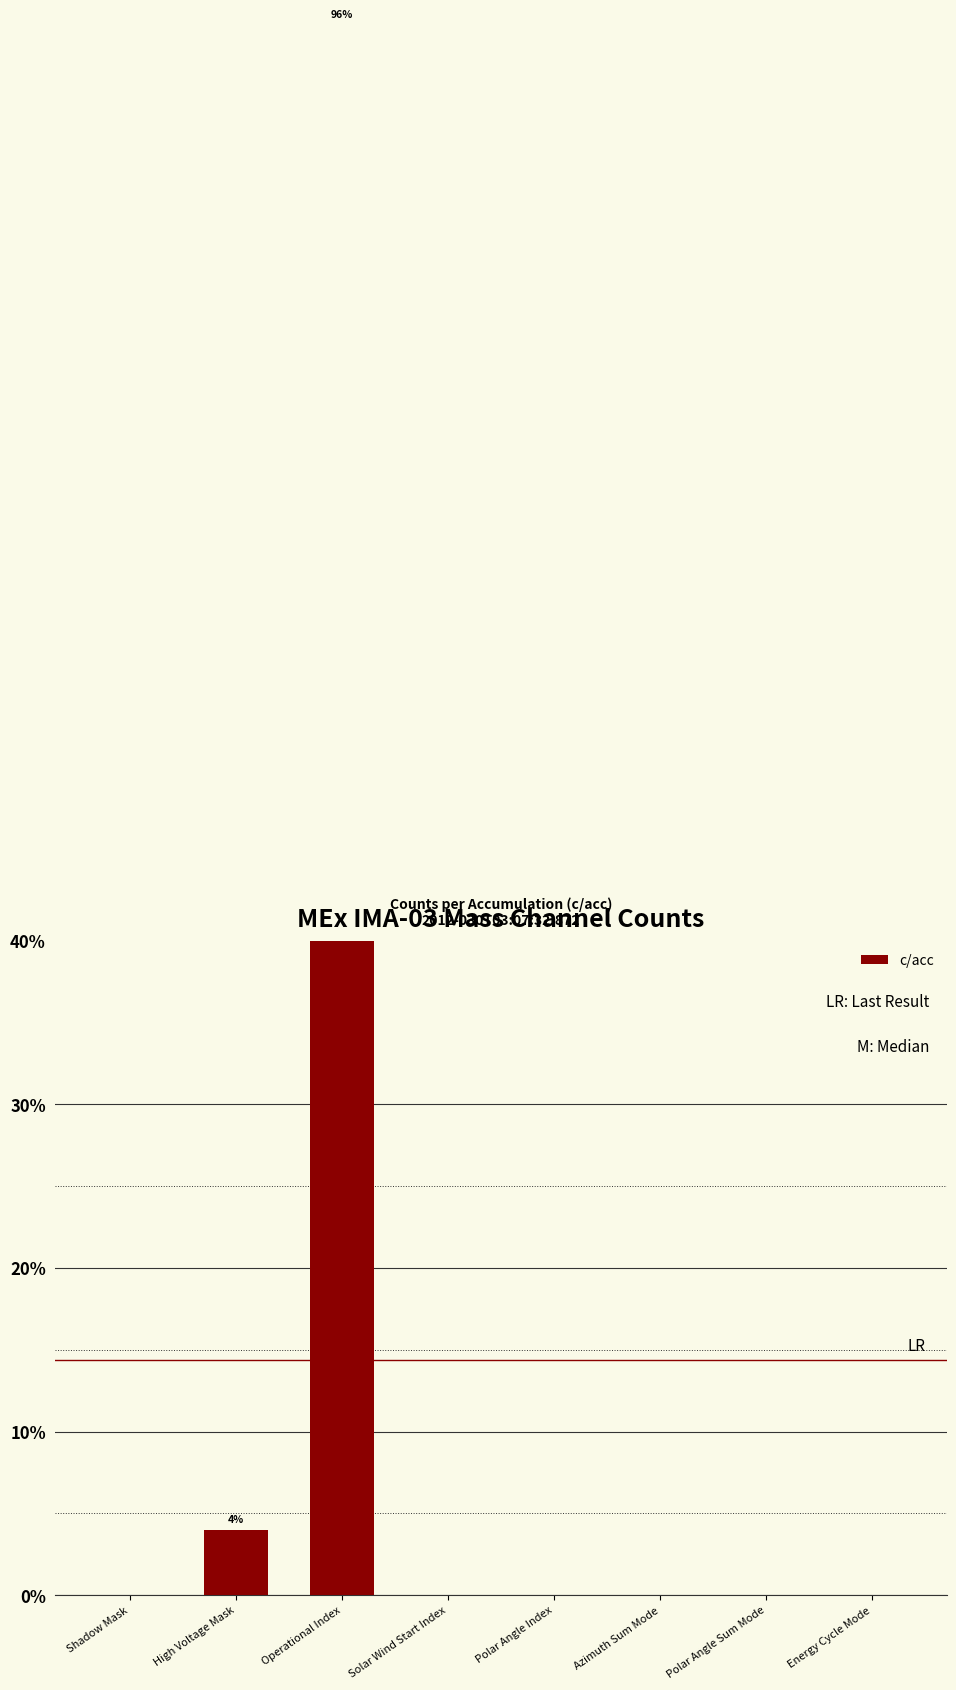

At which category does the chart reach its peak across all series?

Operational Index